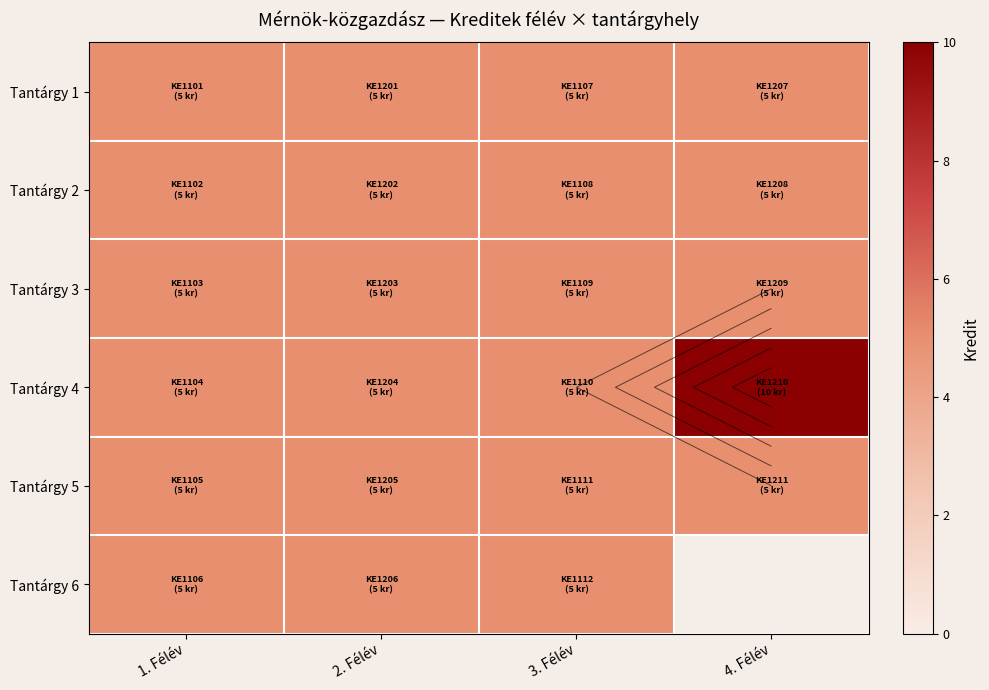

The Tantárgy 5 series shows 5.0 at 2. Félév. True or false?

True